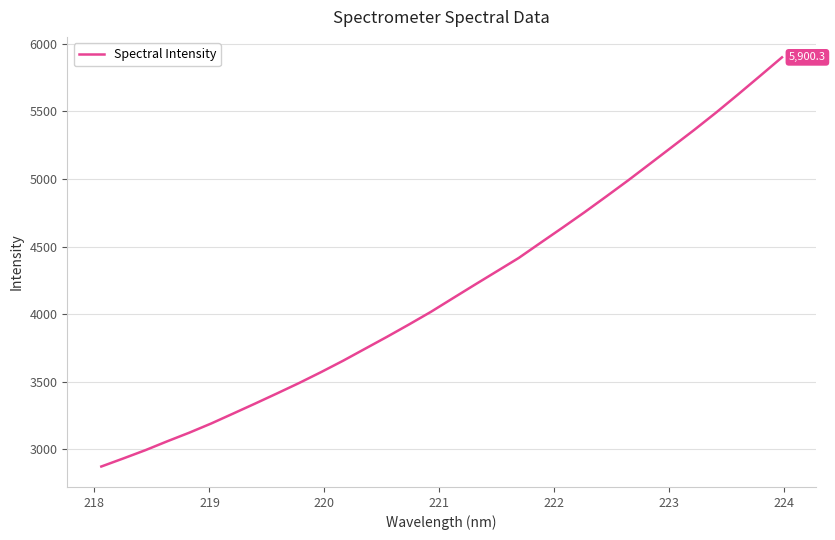

What is the difference between the maximum and second lowest values?

2968.8